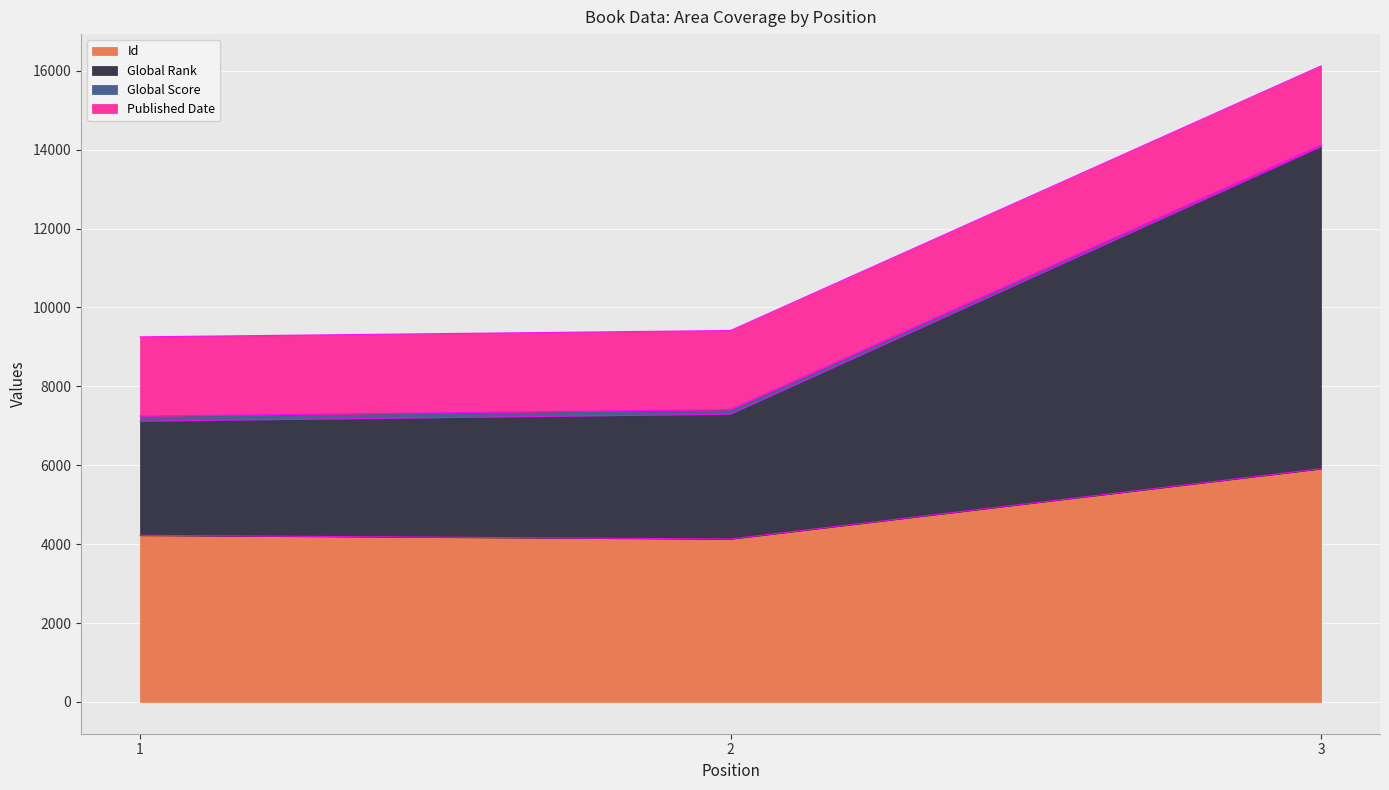

At which category is the sum across all series the highest?

3